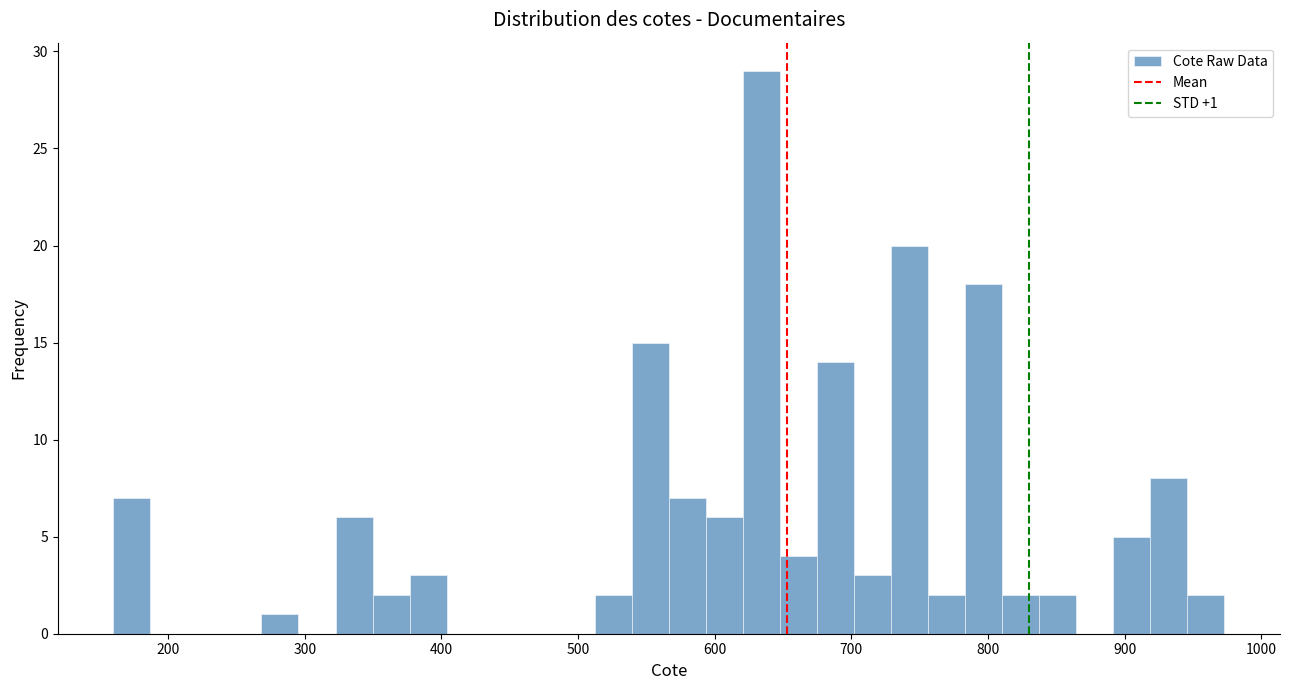

Around what value on the x-axis is the tallest bar? Give the approximate position of its centre, as read against the axis.

630